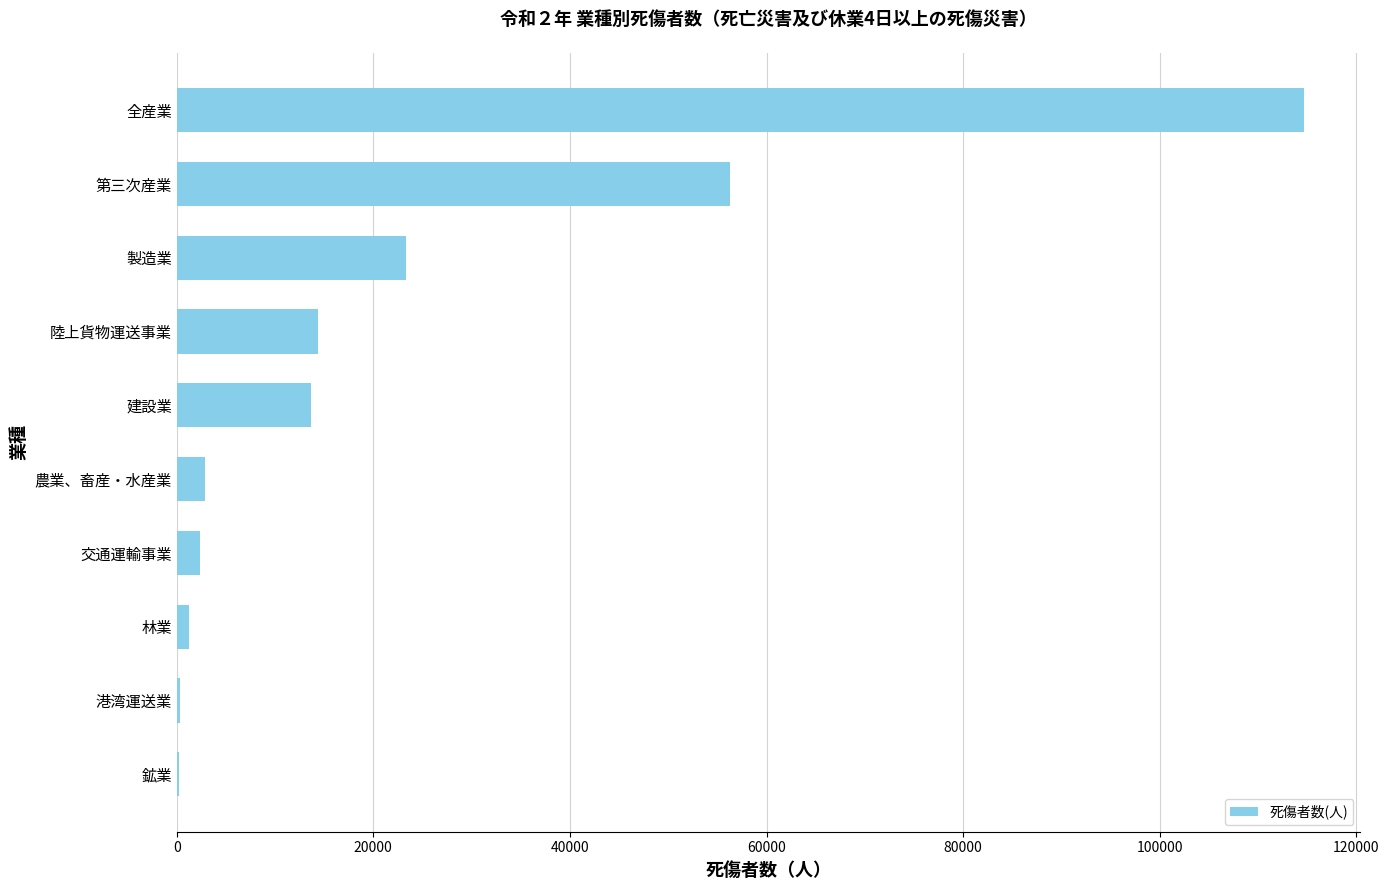

What is the sum of the values at 陸上貨物運送事業 and 全産業?

129067